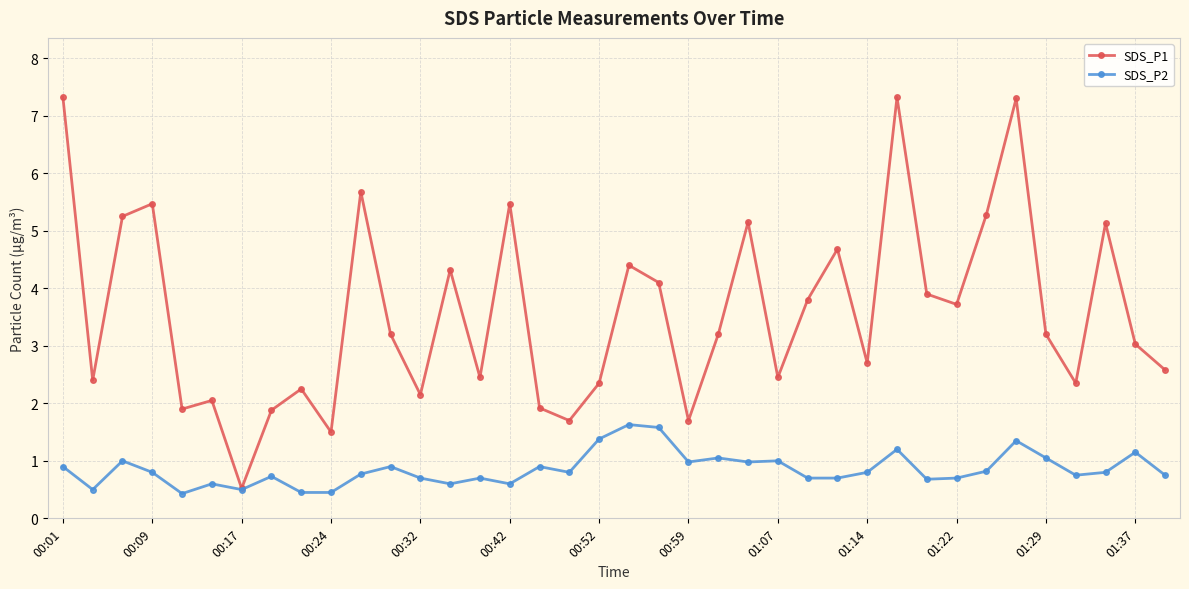

Which series has the largest total across all categories?

SDS_P1